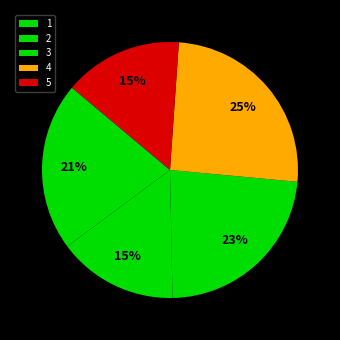

Does 2 account for over 50% of the chart?

No